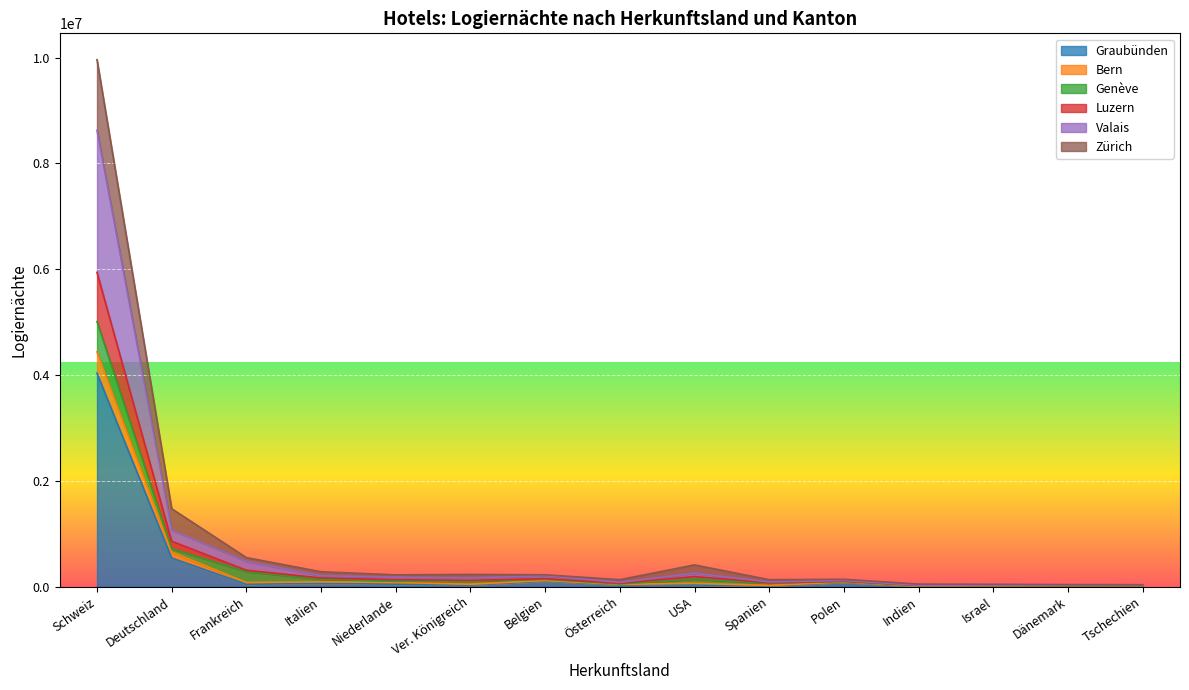

At which label does Graubünden reach its peak?

Schweiz